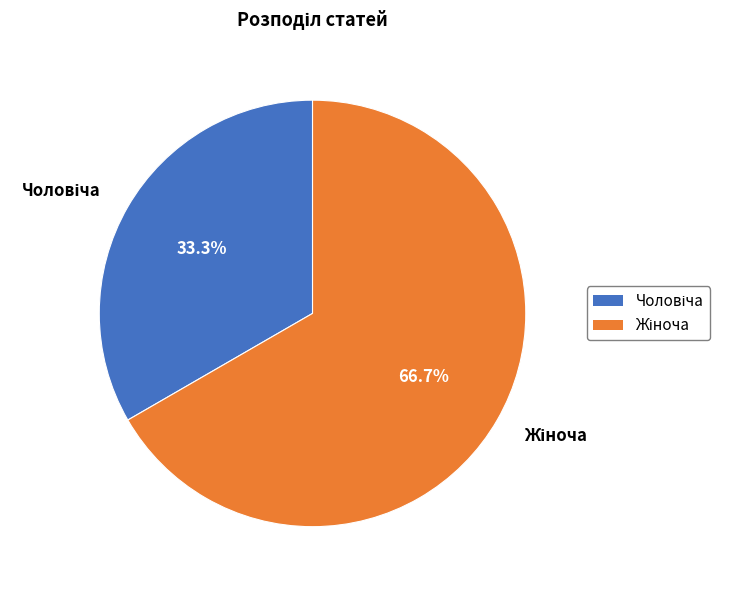

Is there a majority slice in this chart?

Yes